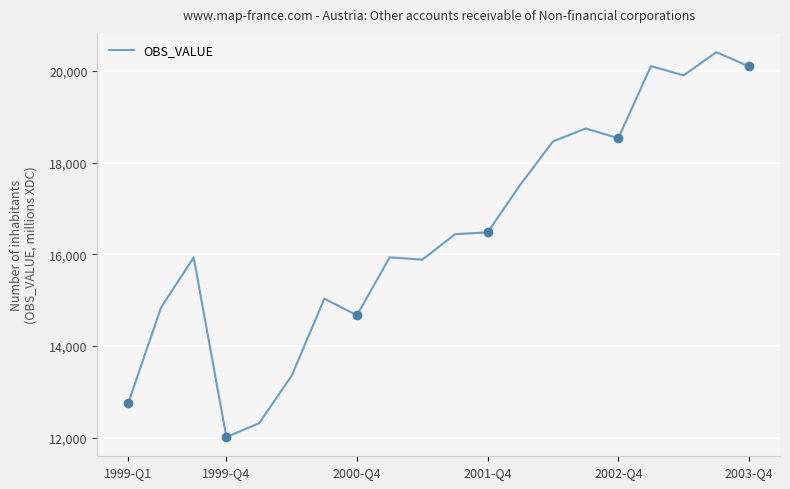

What is the lowest value of the OBS_VALUE series?

12012